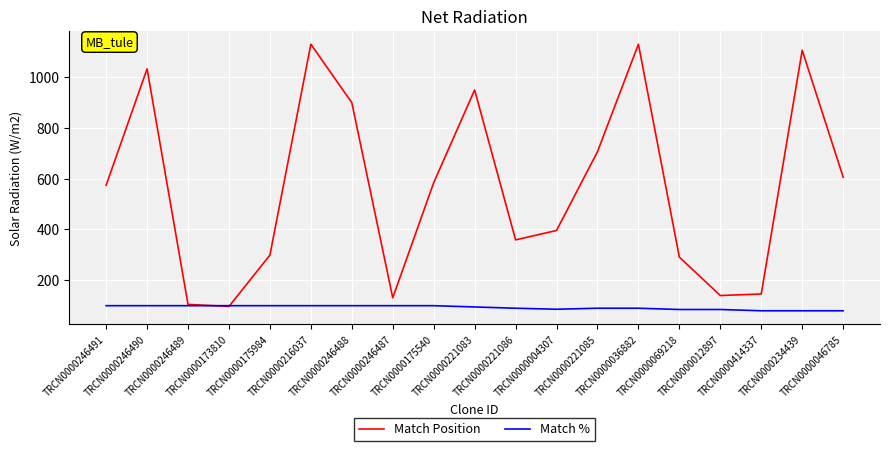

Which series has the largest total across all categories?

Match Position